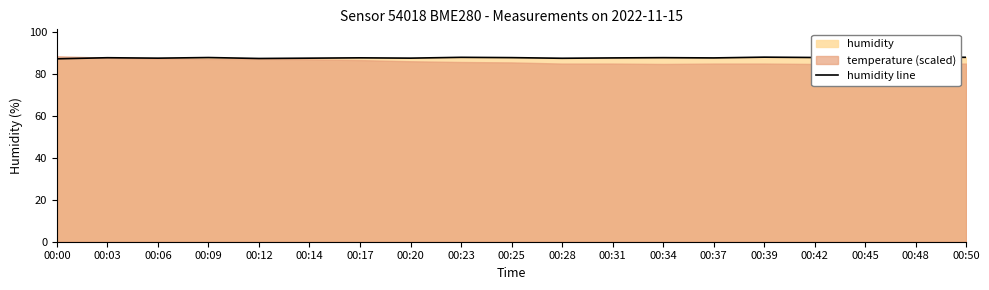

Reading right to left, list all the values displayed in this chart.

88.1	88.2	88.0	88.0	88.2	87.8	87.9	87.8	87.6	87.9	88.1	87.7	87.8	87.7	87.5	88.0	87.7	87.9	87.4